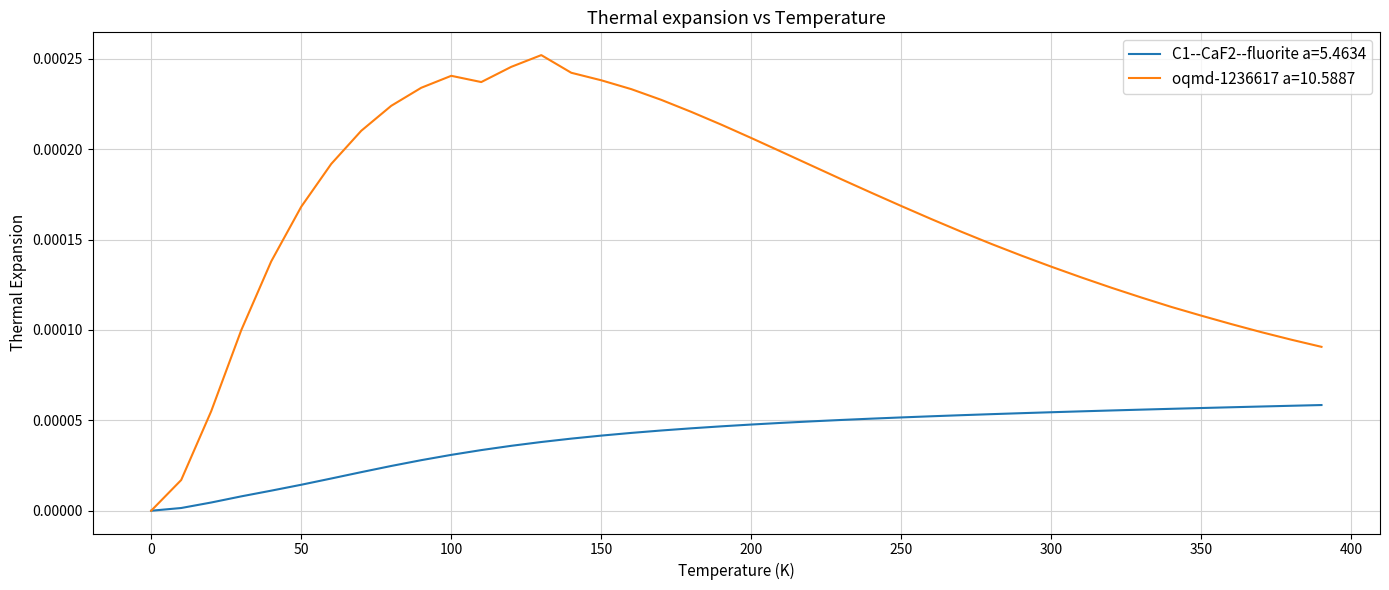

List the series in order of their peak value, highest first.

oqmd-1236617 a=10.5887, C1--CaF2--fluorite a=5.4634